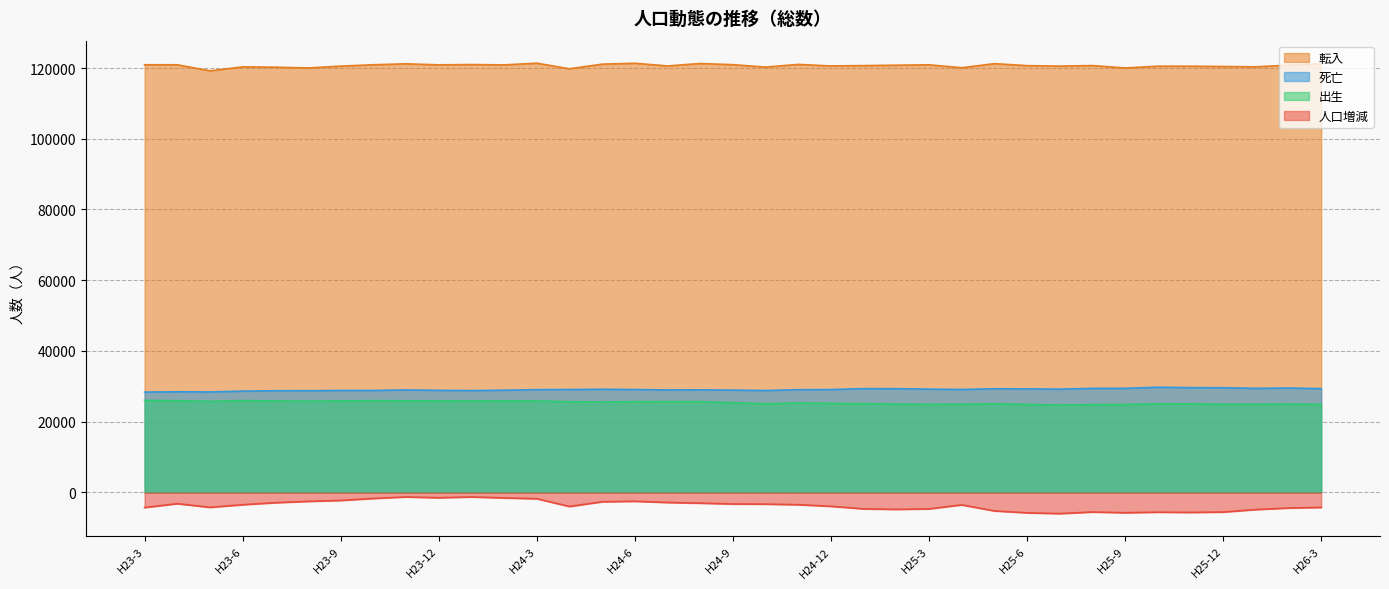

Is the value of 死亡 at H25-12 greater than the value of 出生 at H24-10?

Yes